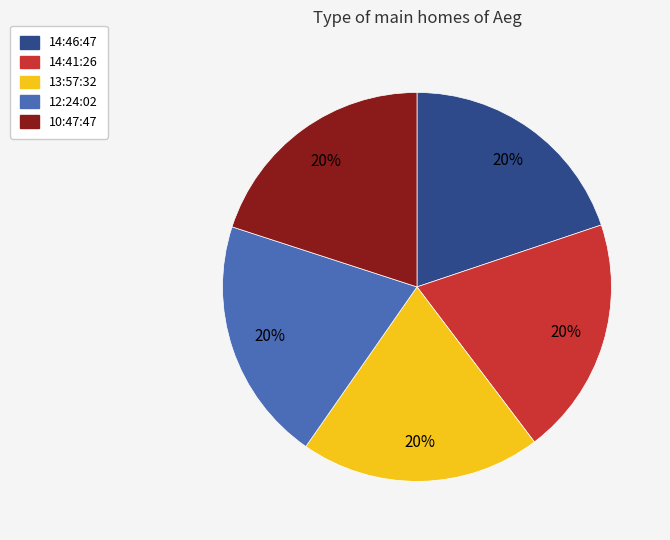

Do 12:24:02 and 10:47:47 together represent more than half of the pie?

No